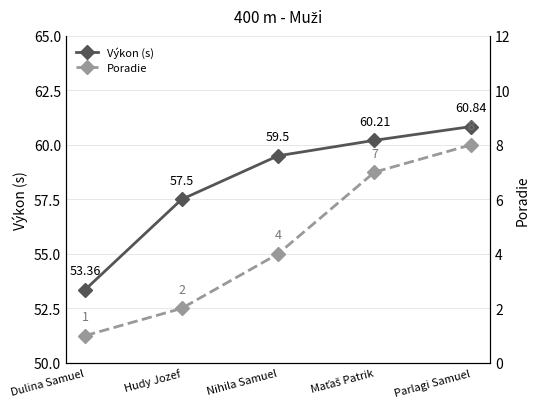

Which category has the highest value in the Výkon (s) series?

Parlagi Samuel